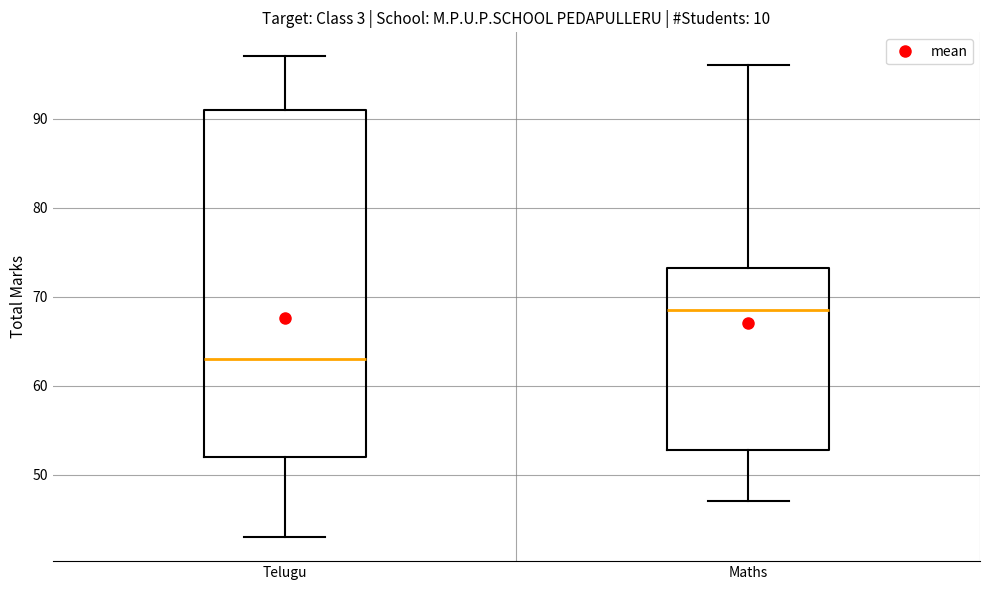

Where does the lower whisker of the box for Telugu end on the y-axis? The values are not printed on the chart, so give them approximately, as read against the axis.

43